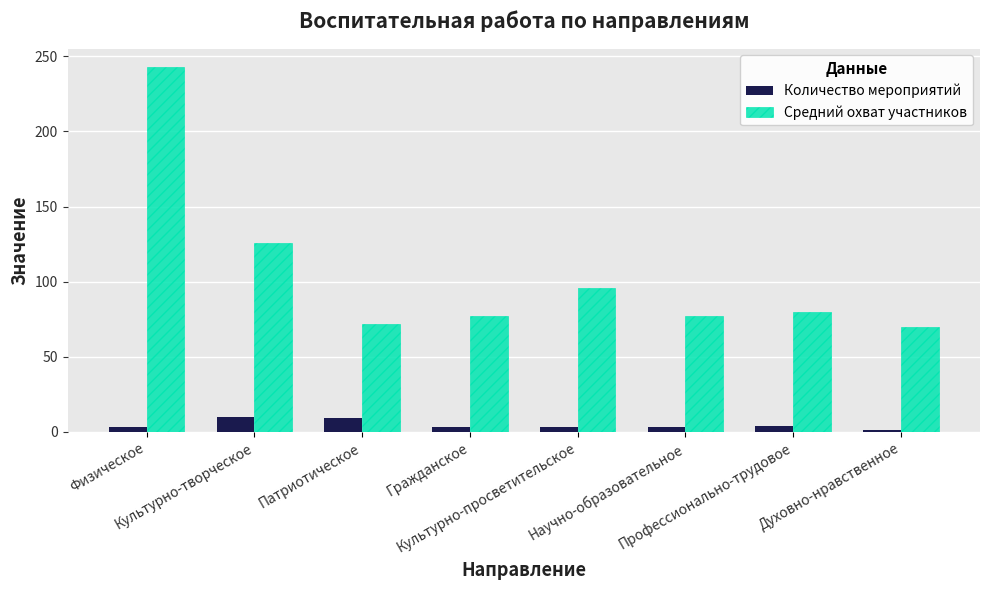

What is the spread (max minus min) of values at Физическое?

240